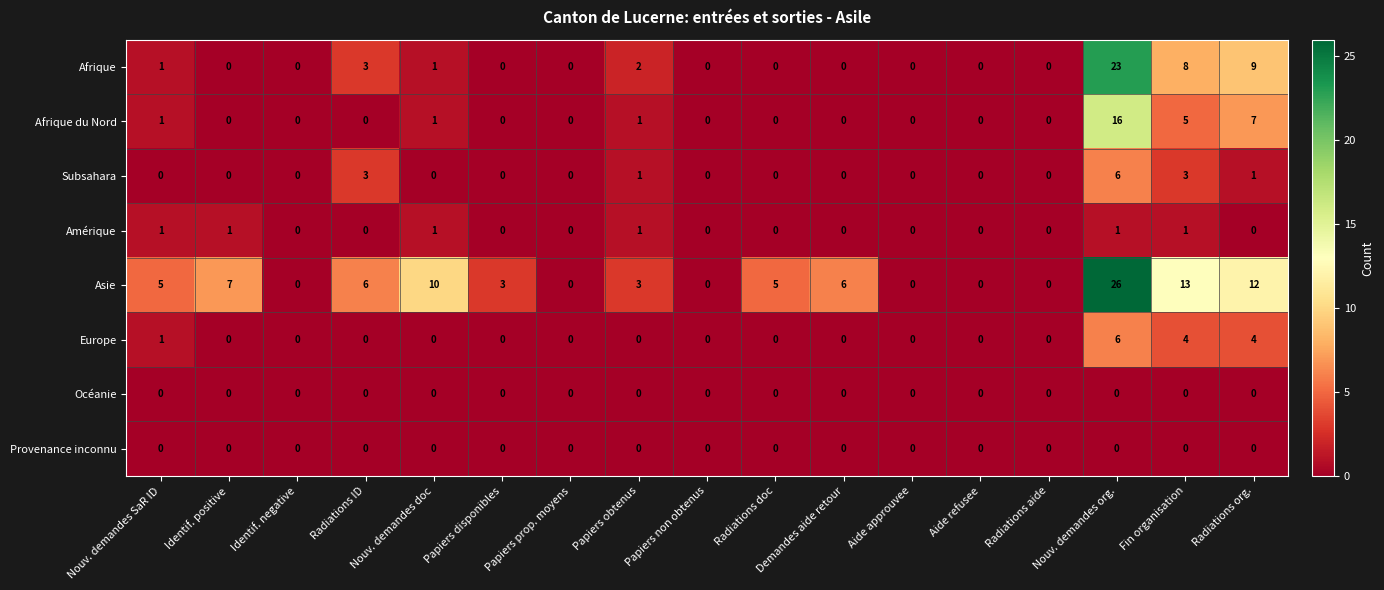

At which category is the sum across all series the highest?

Nouv. demandes org.